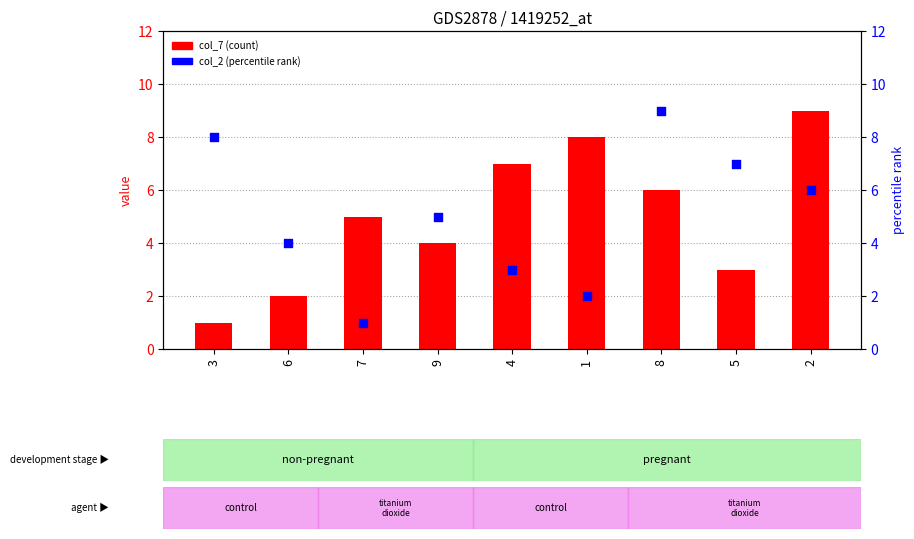

What is the total value across all series at 9?

9